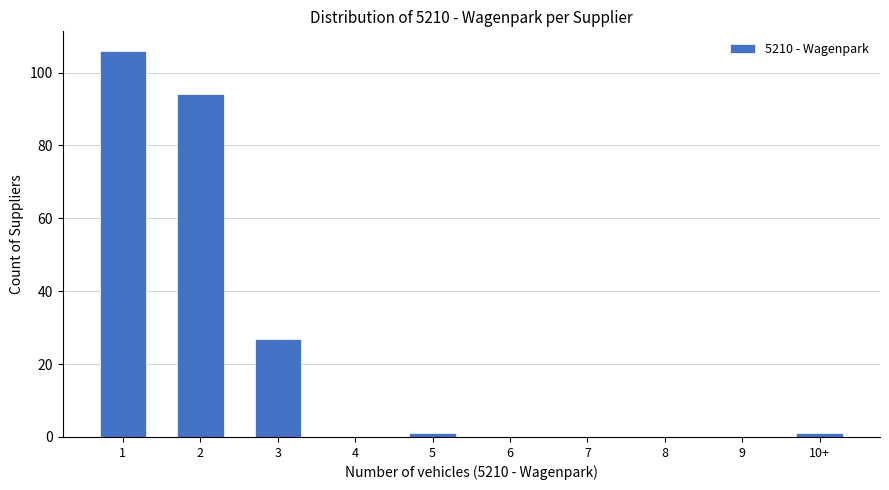

Reading left to right, extract all data points from this chart.

1=106	2=94	3=27	4=0	5=1	6=0	7=0	8=0	9=0	10+=1